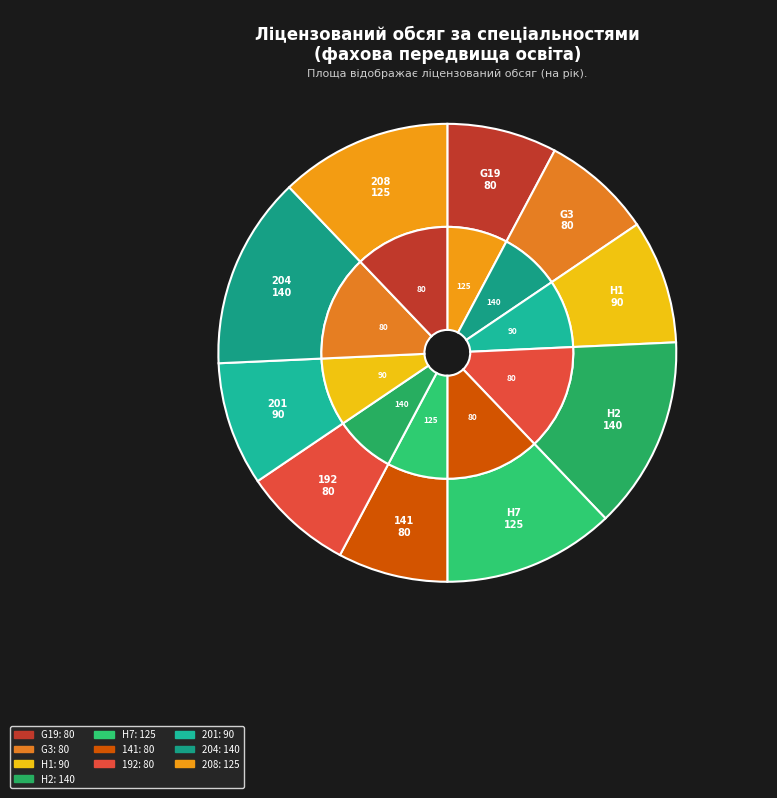

True or false: 141 Електроенергетика accounts for 20% of the total.

False